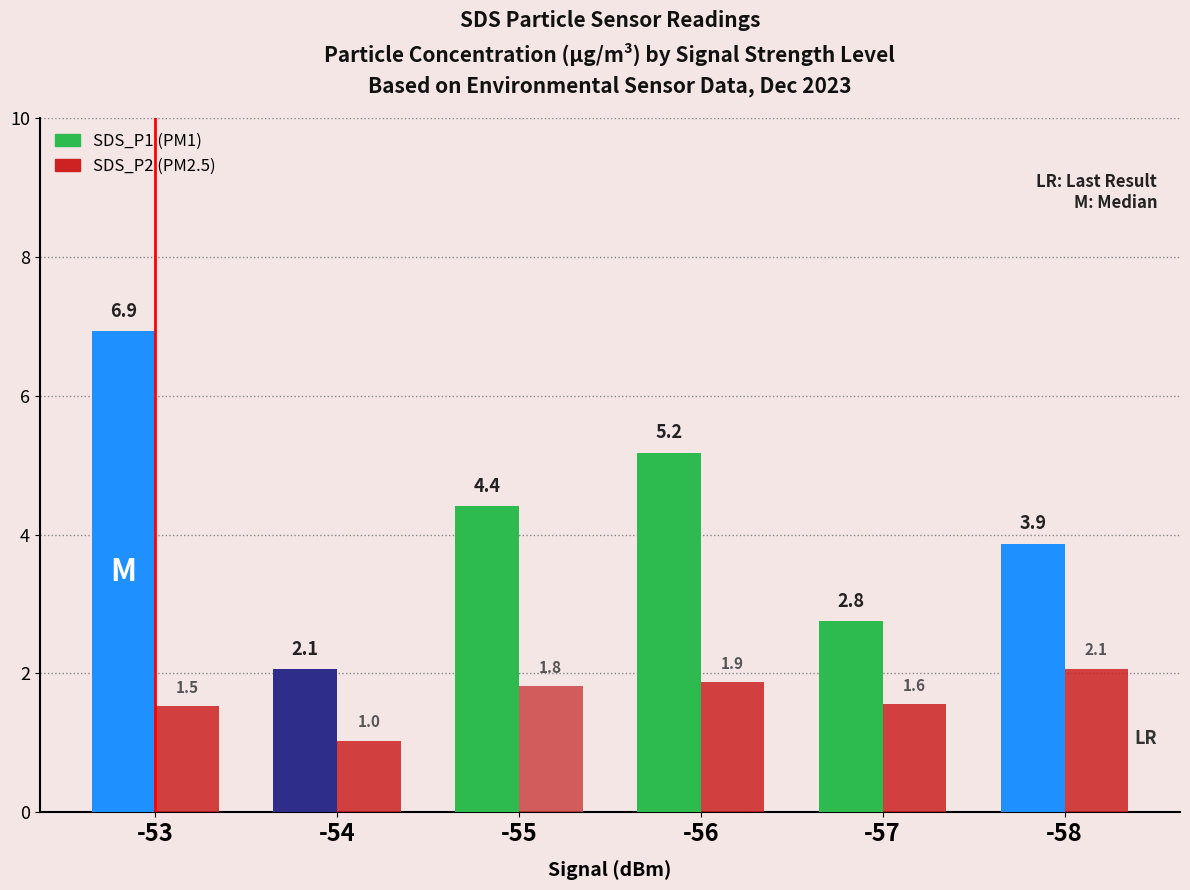

How many distinct data groups are displayed?

2